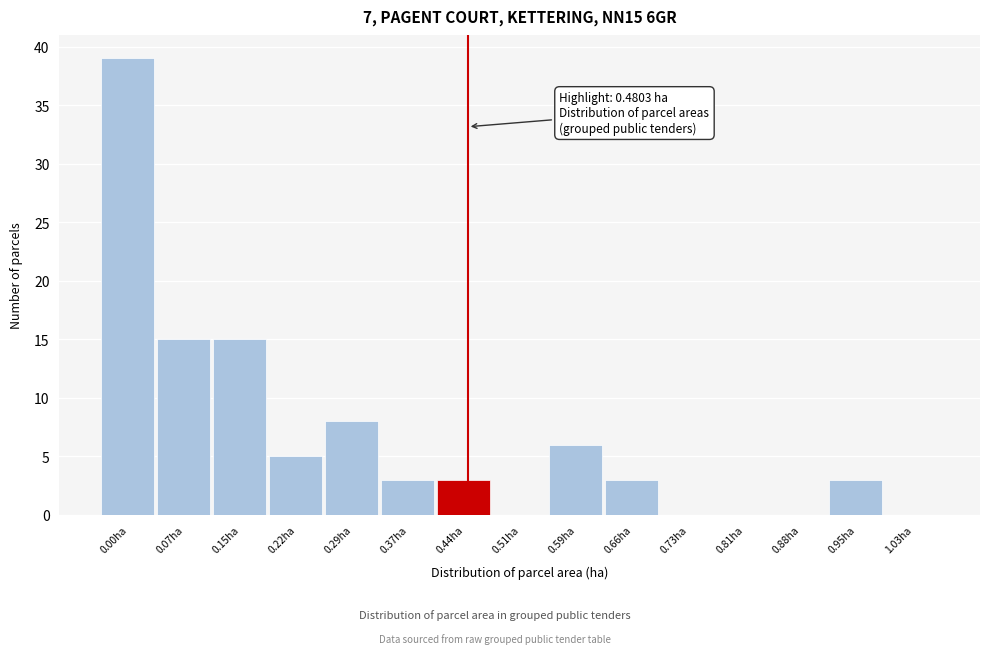

Reading right to left, transcribe all the data shown in this chart.

1.03ha=0	0.95ha=3	0.88ha=0	0.81ha=0	0.73ha=0	0.66ha=3	0.59ha=6	0.51ha=0	0.44ha=3	0.37ha=3	0.29ha=8	0.22ha=5	0.15ha=15	0.07ha=15	0.00ha=39